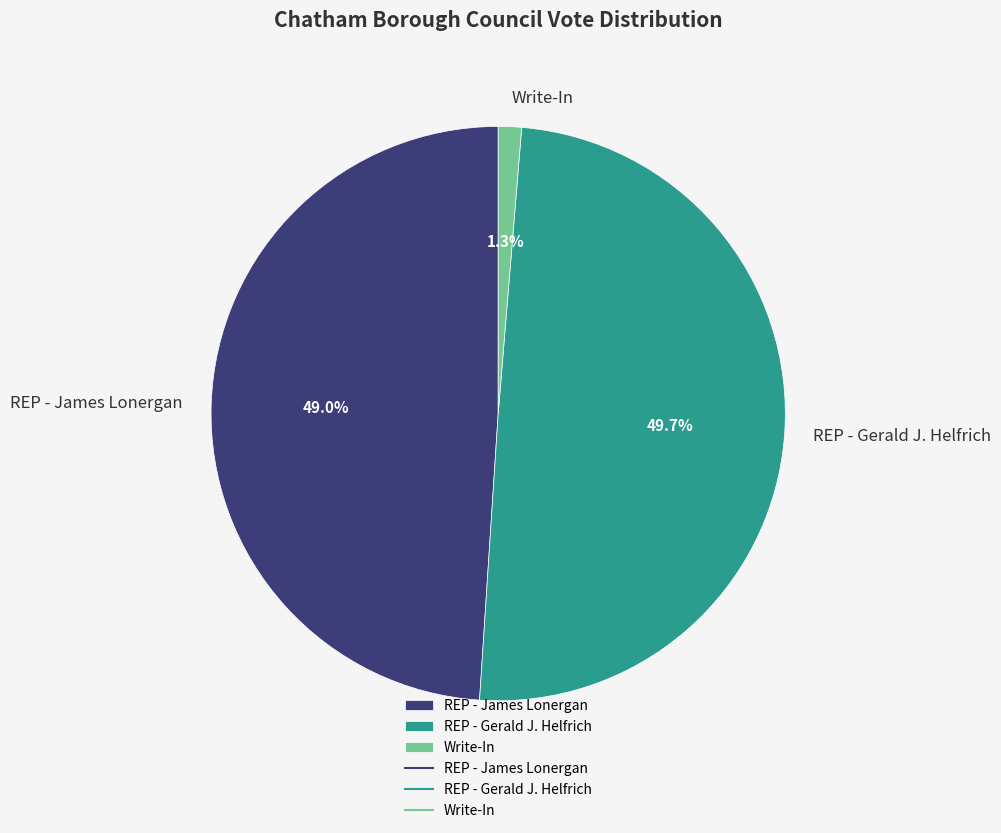

Rank the categories by value from highest to lowest.

REP - Gerald J. Helfrich, REP - James Lonergan, Write-In